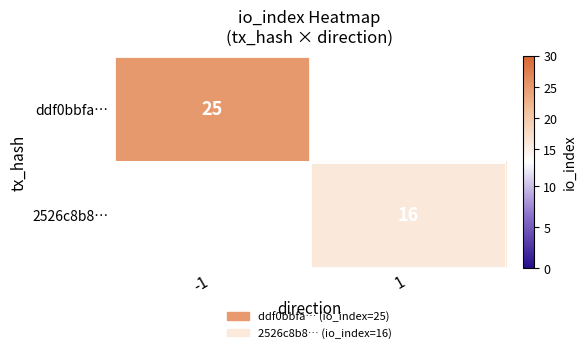

True or false: 2526c8b8… has a value of 6 at 1.

False